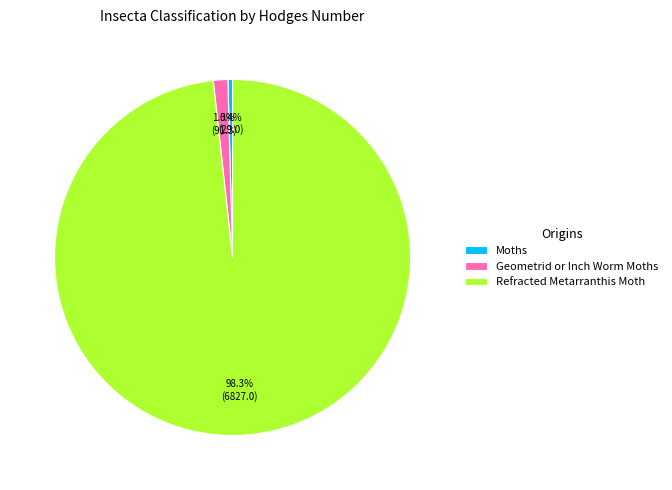

Which has a higher value, Refracted Metarranthis Moth or Moths?

Refracted Metarranthis Moth